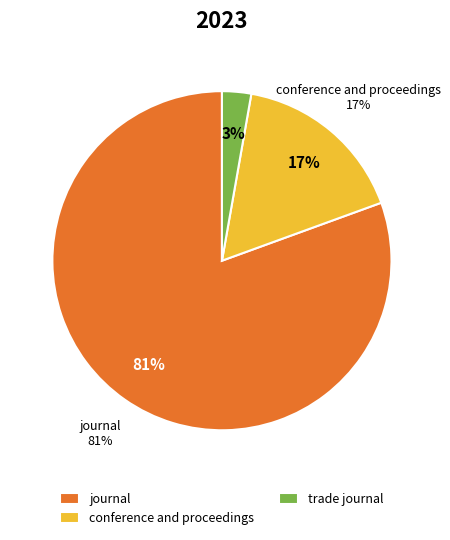

Which slice is the smallest?

trade journal